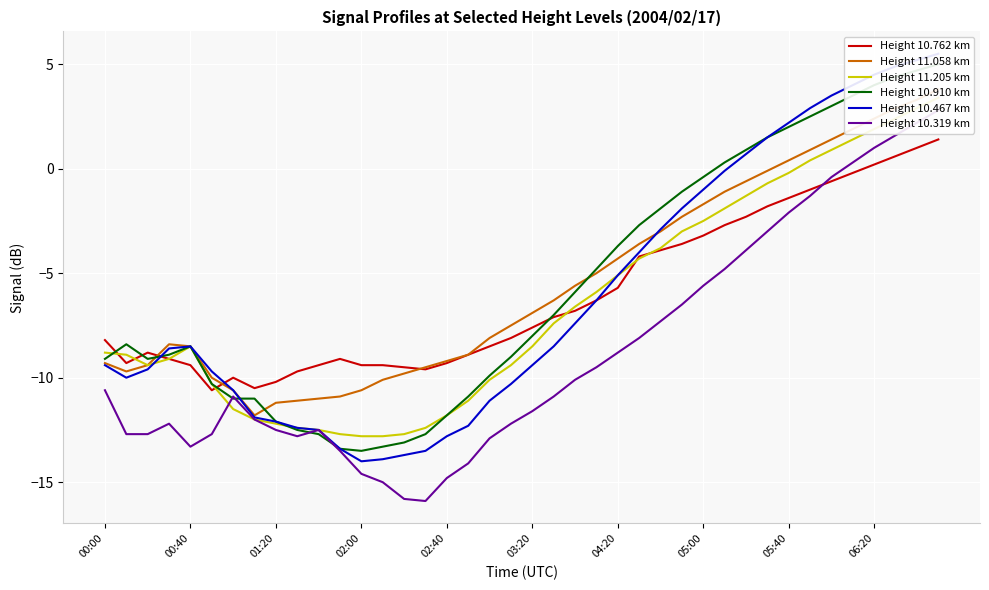

True or false: Height 11.058 km has a value of -4.1 at 27.

False